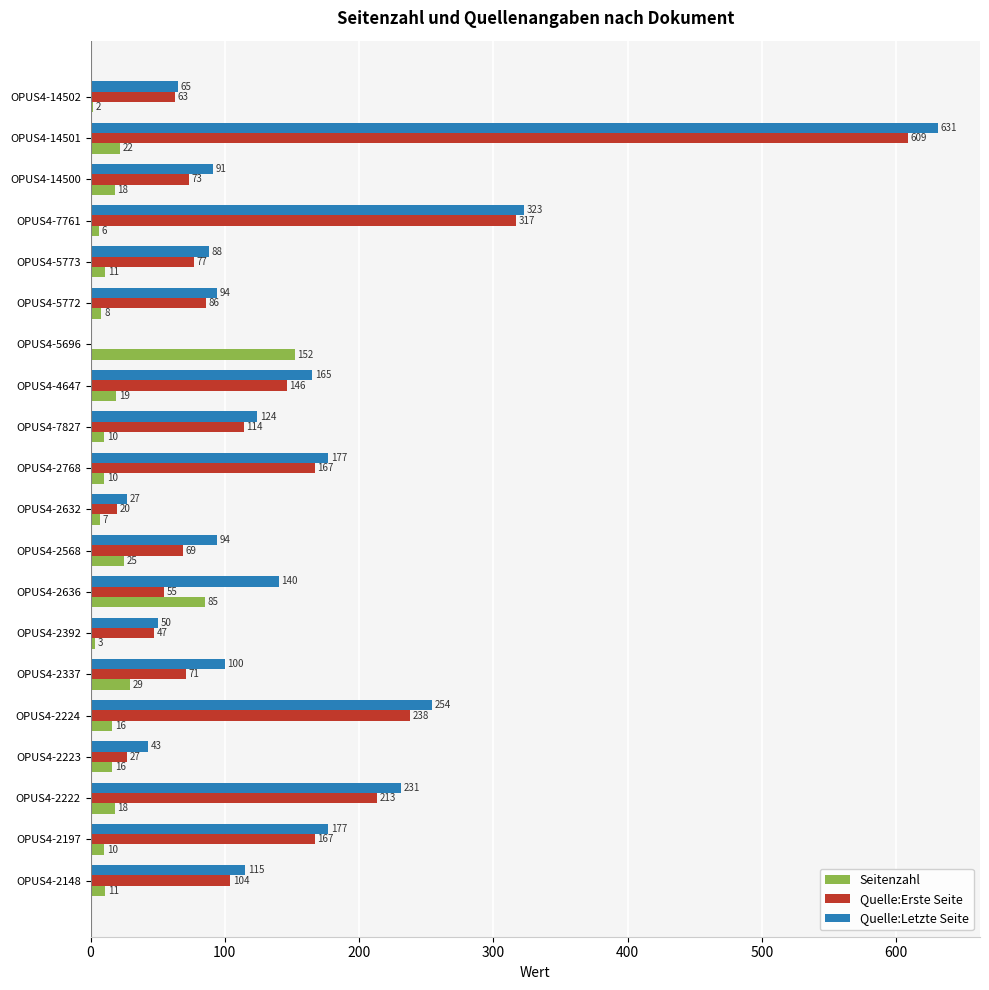

At which category is the sum across all series the highest?

OPUS4-14501